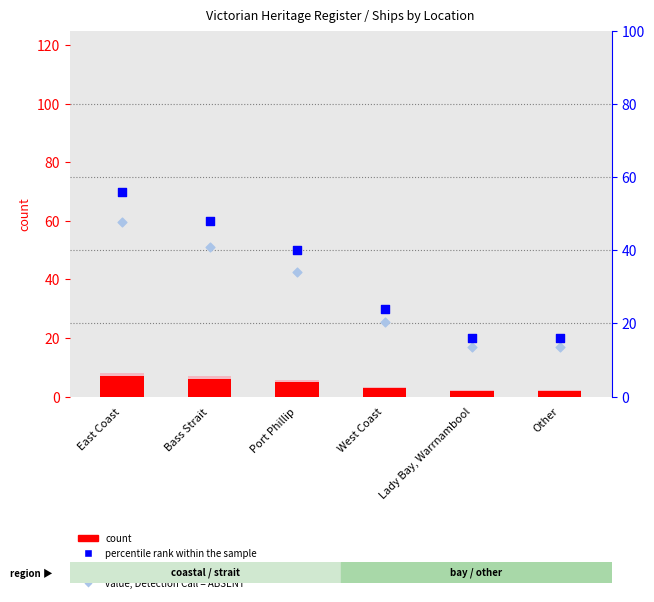

At which category is the sum across all series the highest?

East Coast